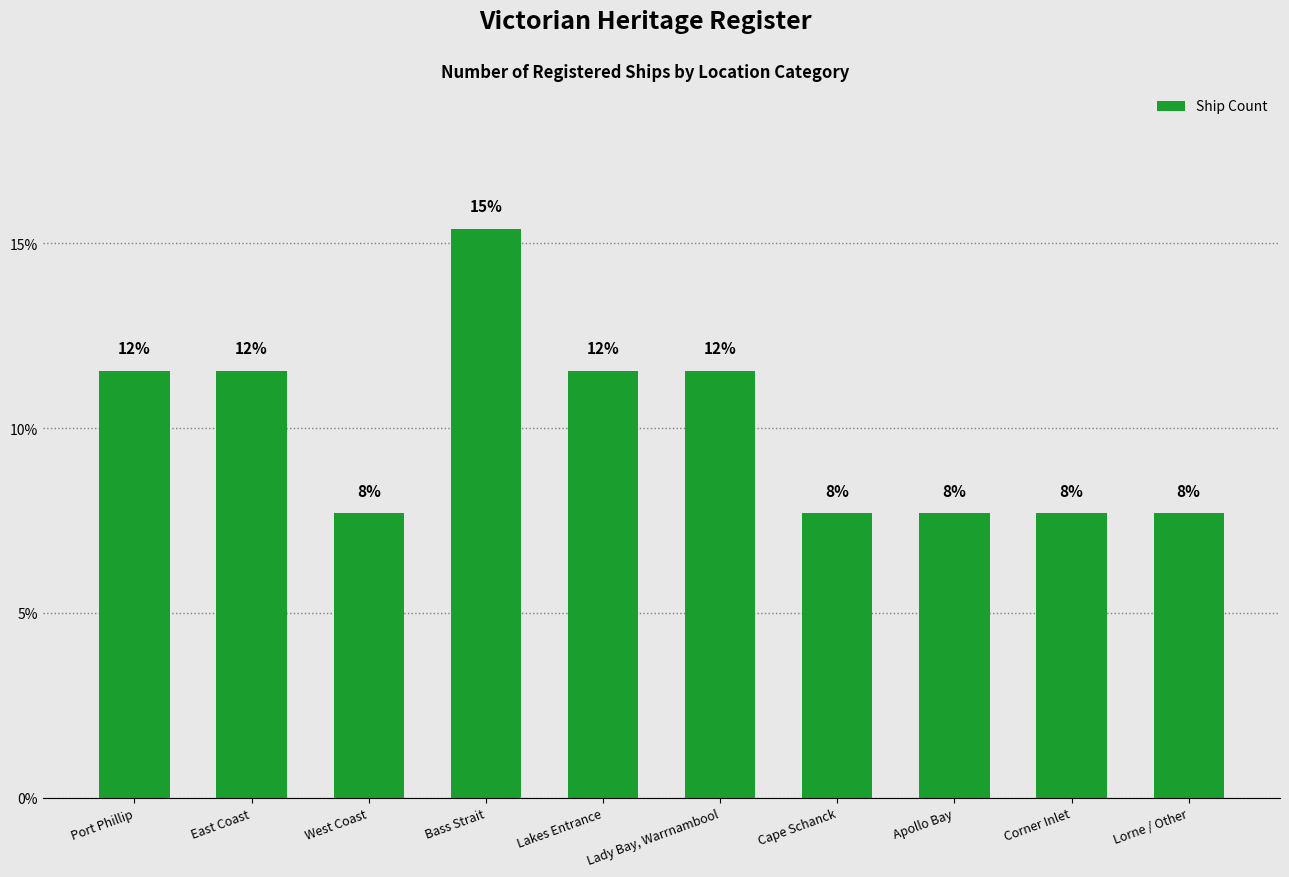

Rank the categories by value from highest to lowest.

Bass Strait, Port Phillip, East Coast, Lakes Entrance, Lady Bay, Warrnambool, West Coast, Cape Schanck, Apollo Bay, Corner Inlet, Lorne / Other